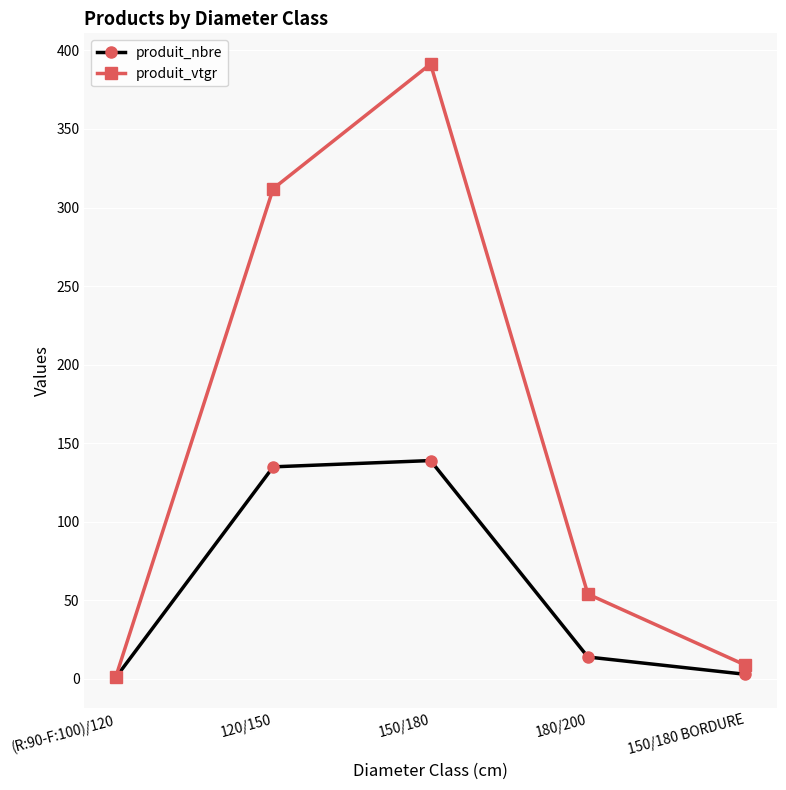

Is the value of produit_vtgr at (R:90-F:100)/120 greater than the value of produit_nbre at 150/180?

No